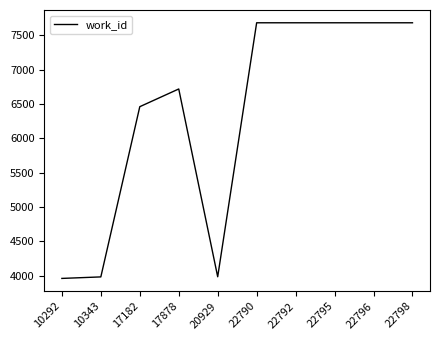

True or false: the data shows 7682 at 22798.

True